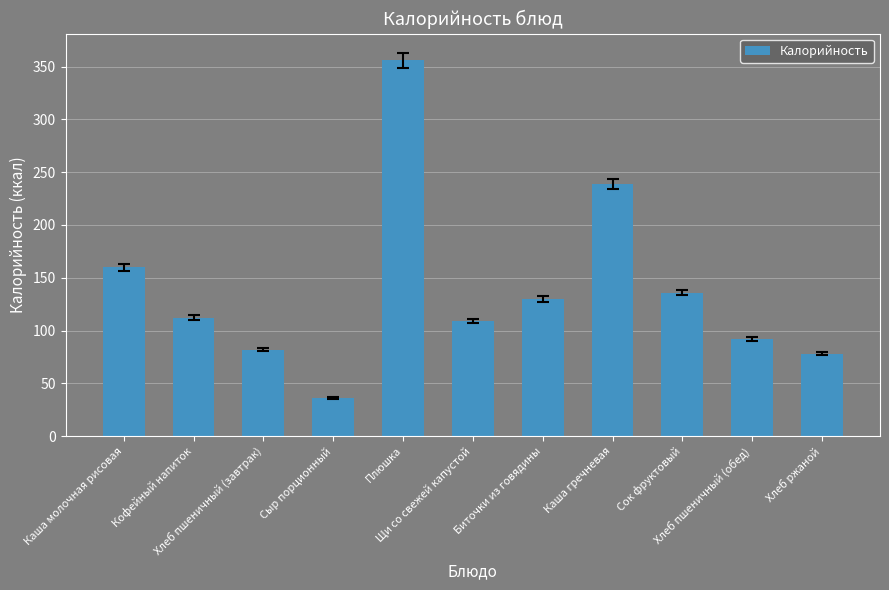

Approximately how many times larger is the value at Хлеб ржаной compared to Плюшка?

0.2